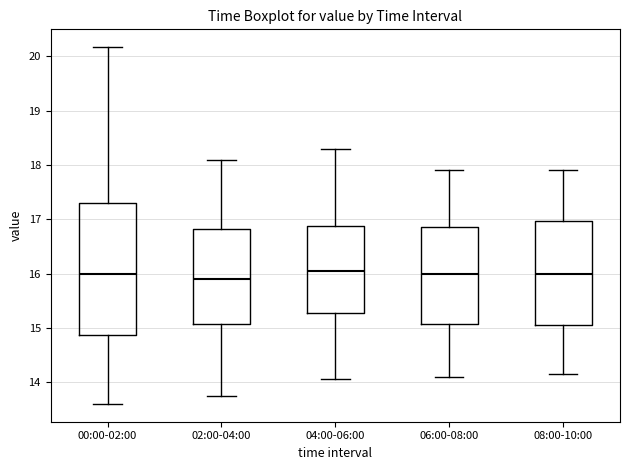

Which box is the tallest, from its lower edge to its upper edge?

00:00-02:00